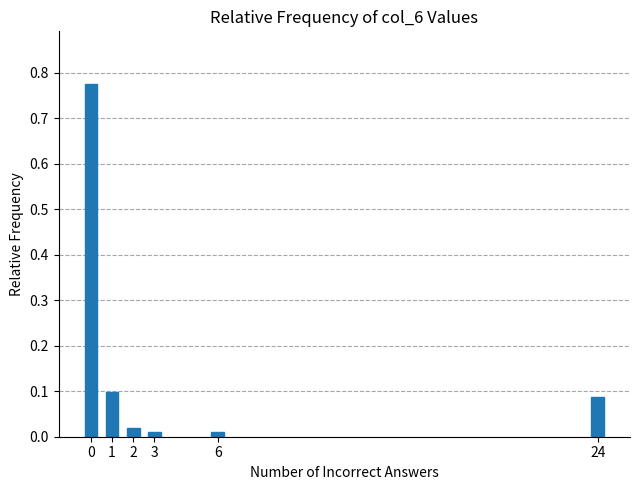

Is it true that the value at 1 is 0.2?

False